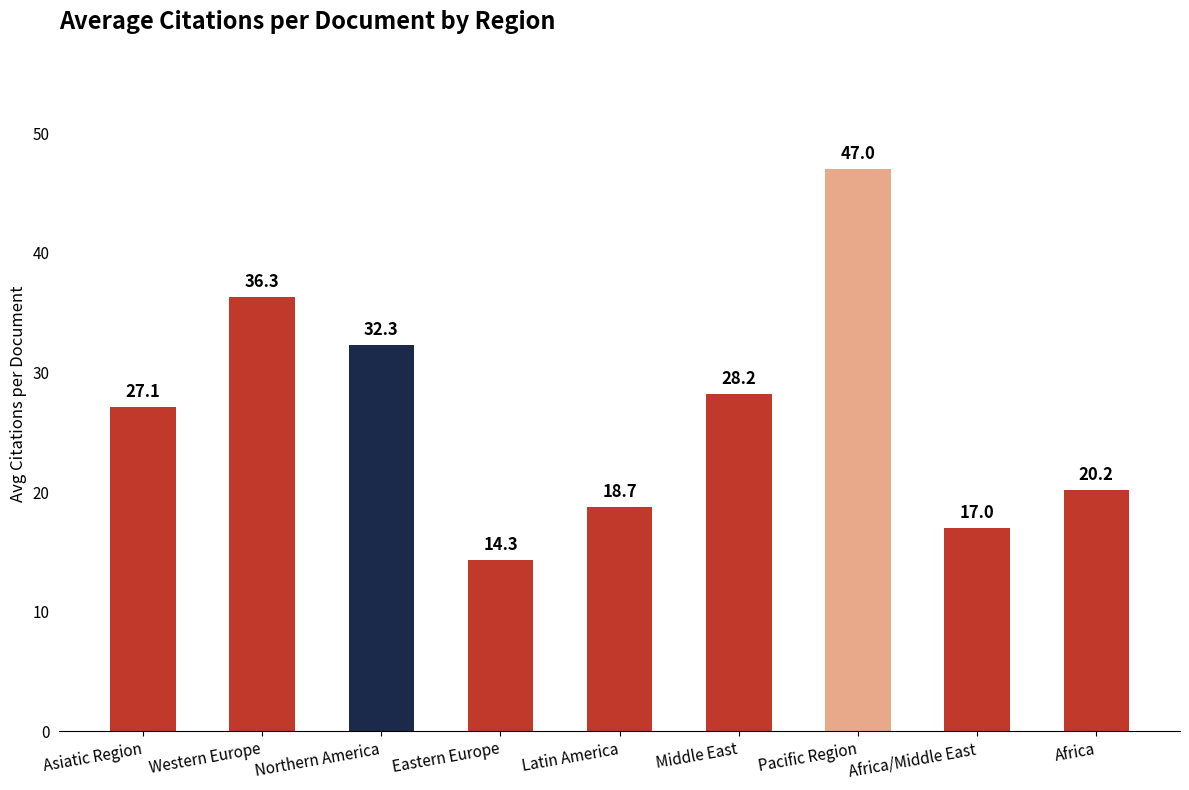

How many data points are above 27?

5